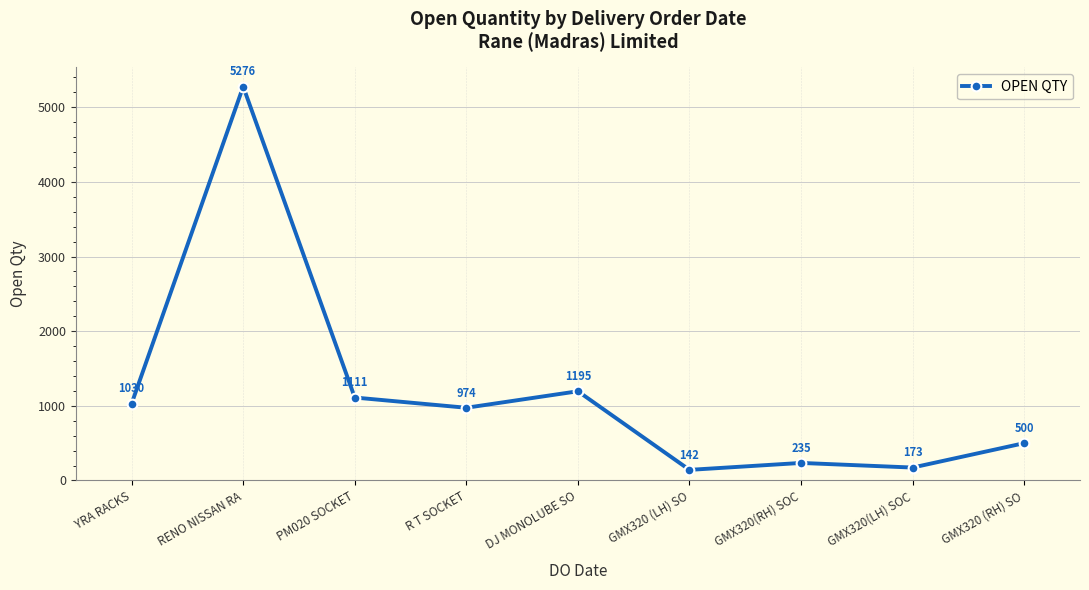

Rank the categories by value from highest to lowest.

RENO NISSAN RA, DJ MONOLUBE SO, PM020 SOCKET, YRA RACKS, R T SOCKET, GMX320 (RH) SO, GMX320(RH) SOC, GMX320(LH) SOC, GMX320 (LH) SO